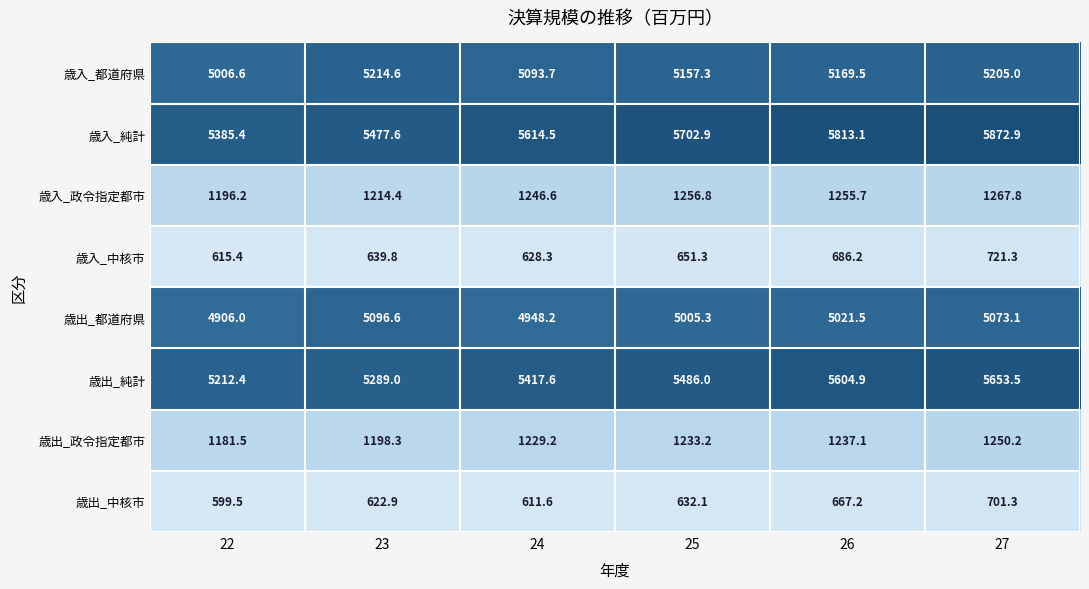

Which series has the largest total across all categories?

歳入_純計